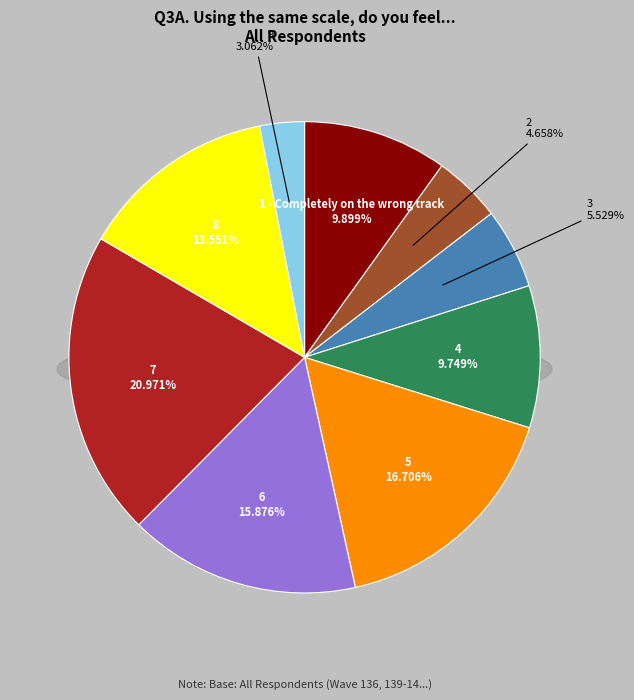

What is the ratio of the value at 4 to the value at 7?

0.5